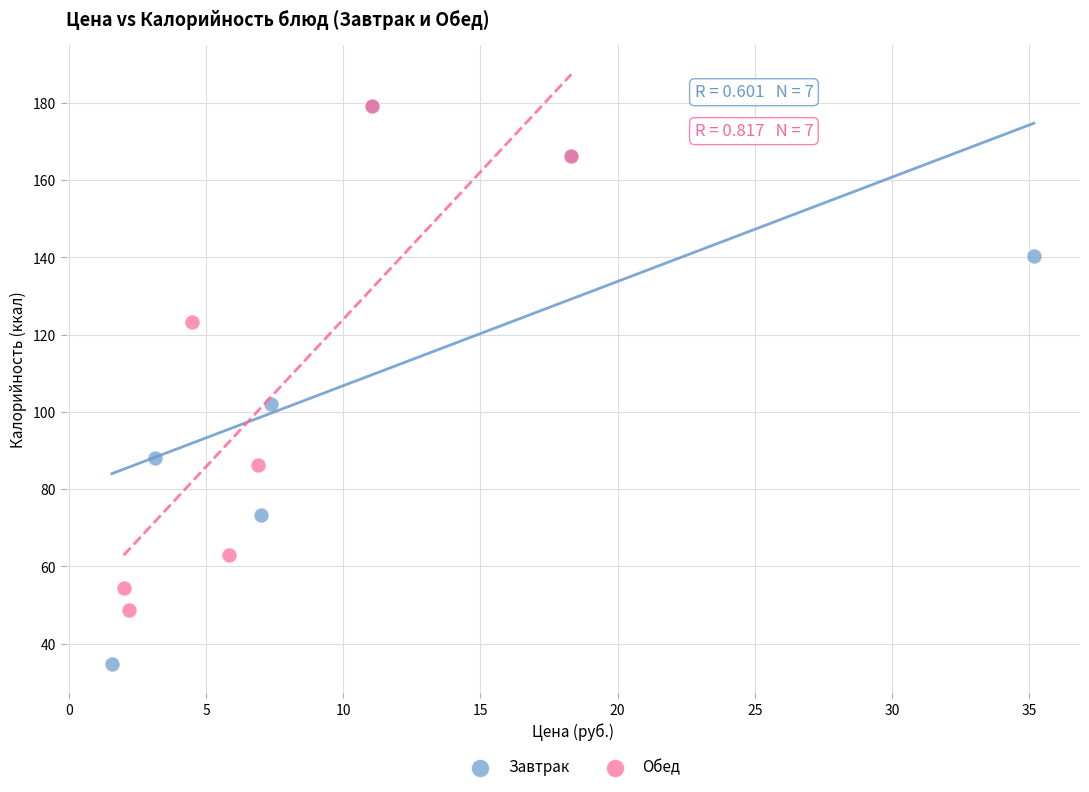

Which series contains the lowest Y value?

Завтрак